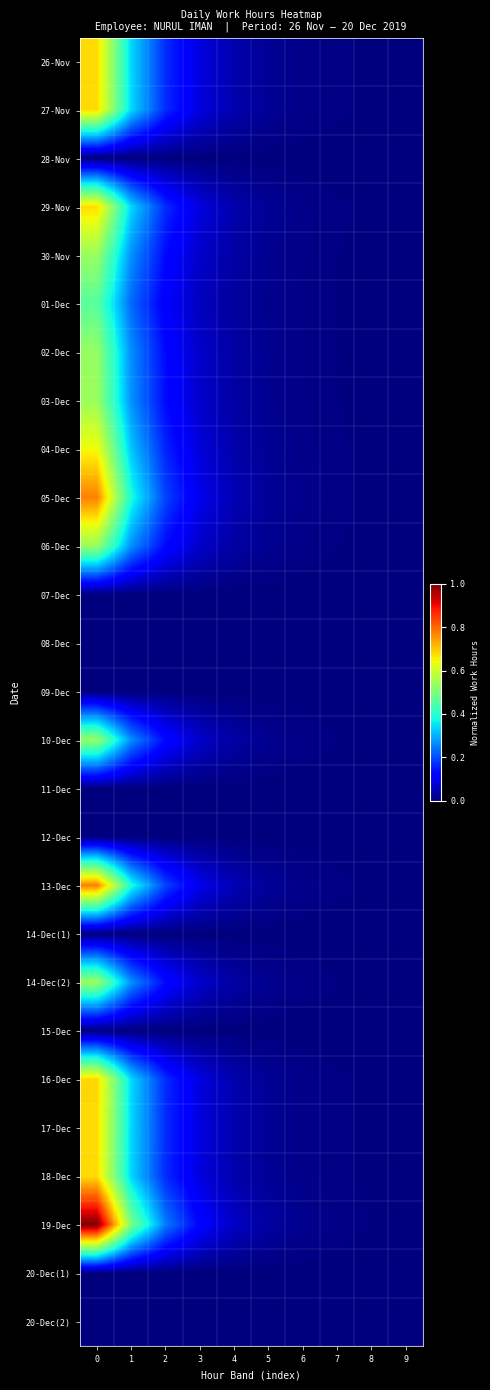

Which series has the largest total across all categories?

19-Dec